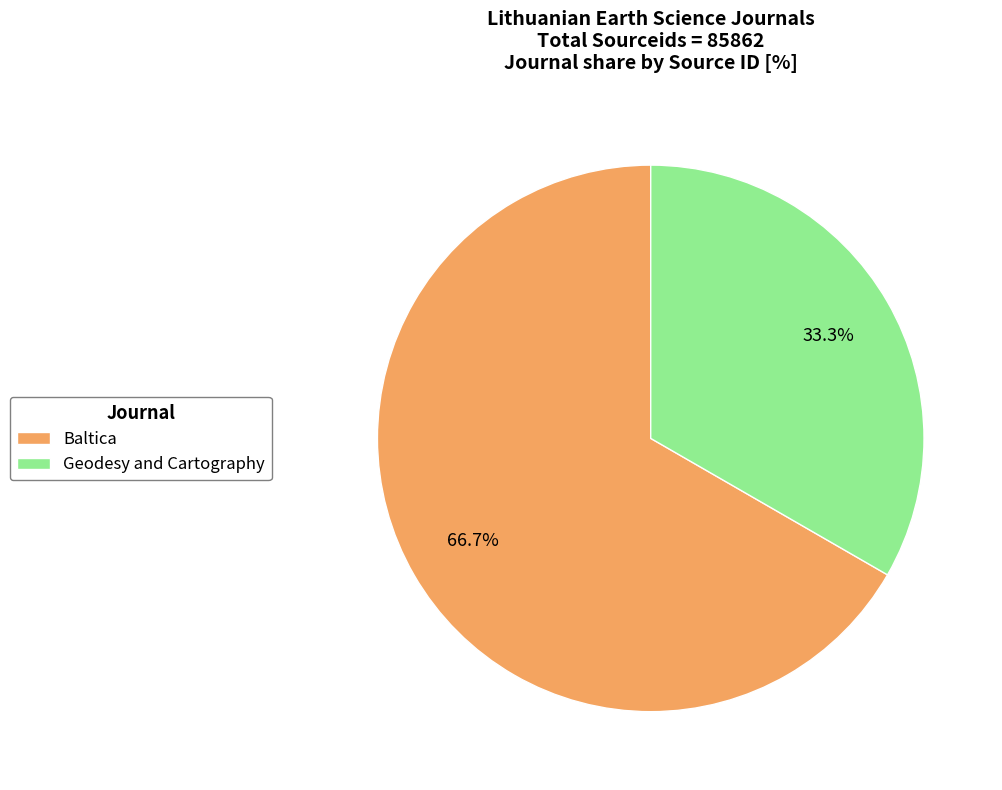

How many slices are in this pie chart?

2